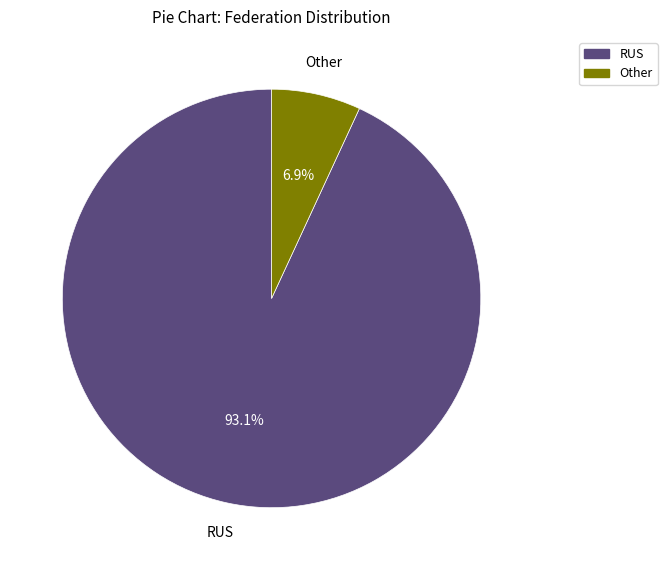

How many segments does this pie chart have?

2